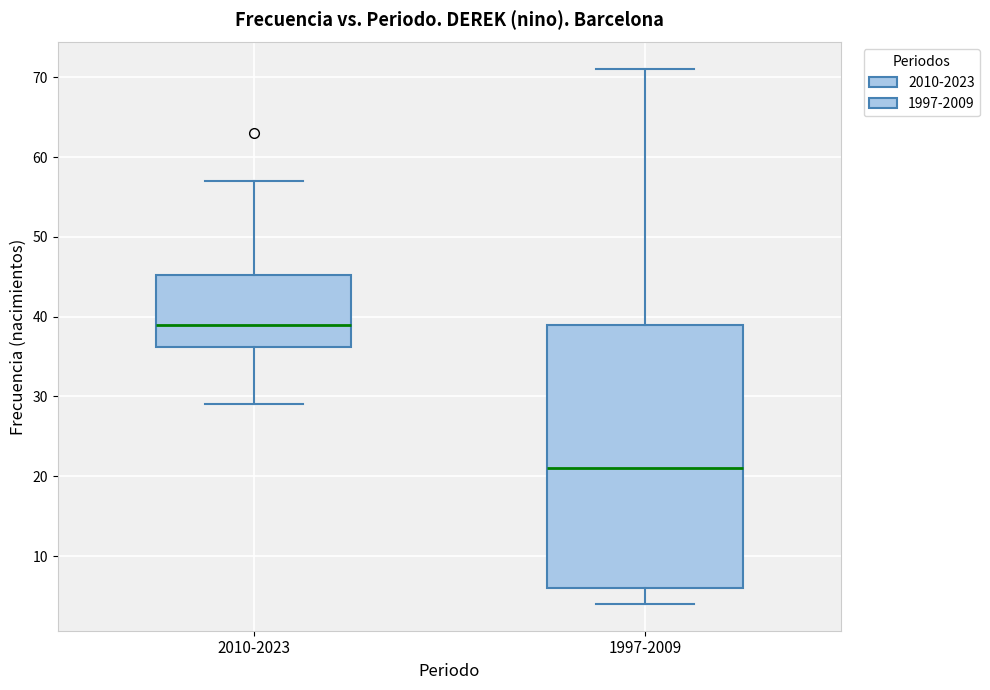

Which box is the tallest, from its lower edge to its upper edge?

1997-2009